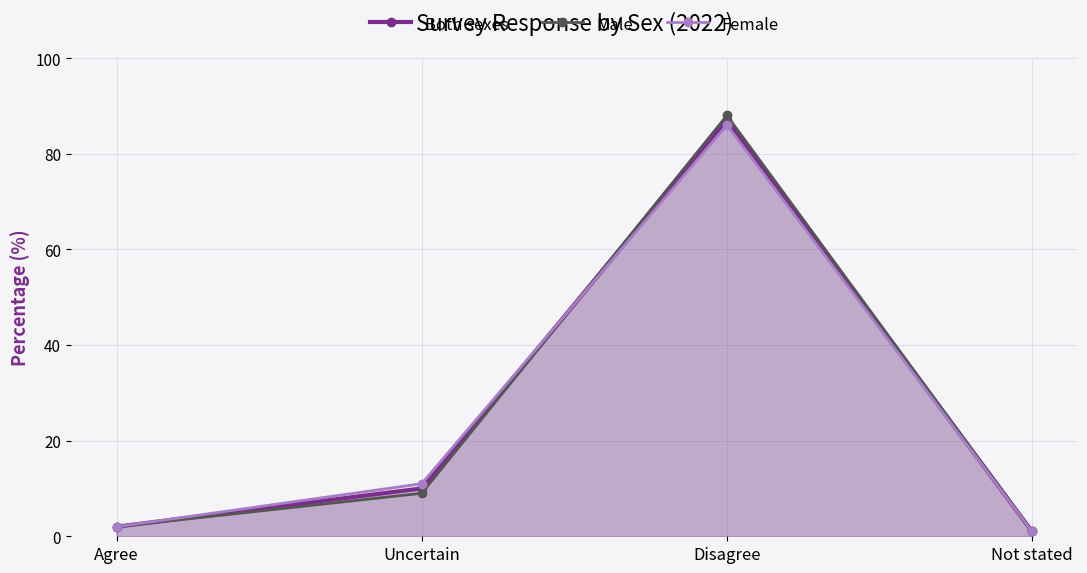

What is the difference between the maximum and minimum values in the Male series?

87